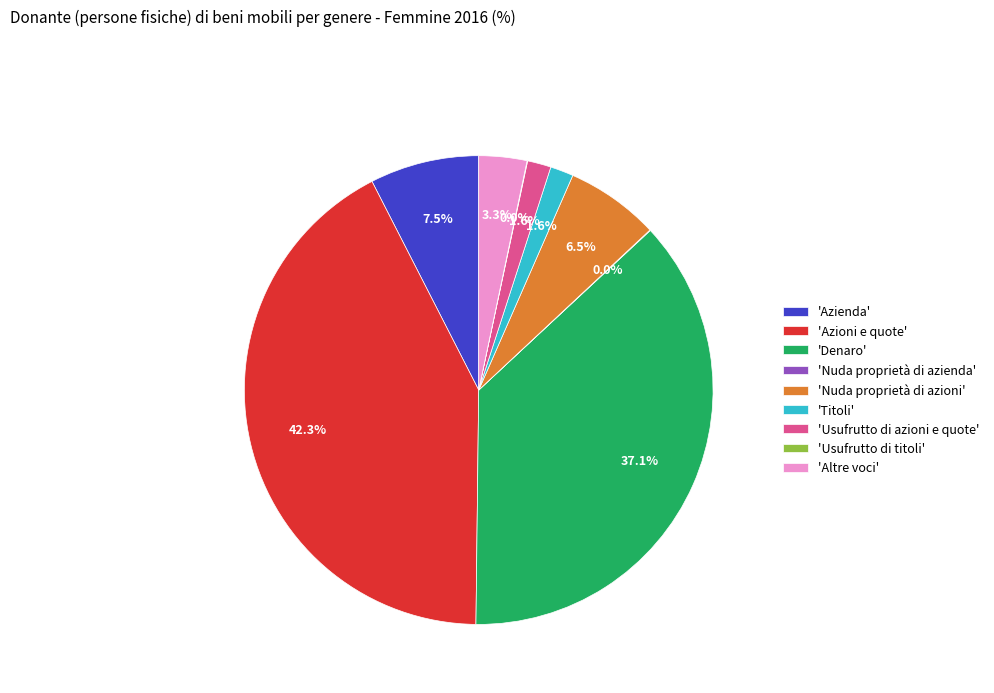

What is the ratio of the value at 'Usufrutto di azioni e quote' to the value at 'Titoli'?

1.0